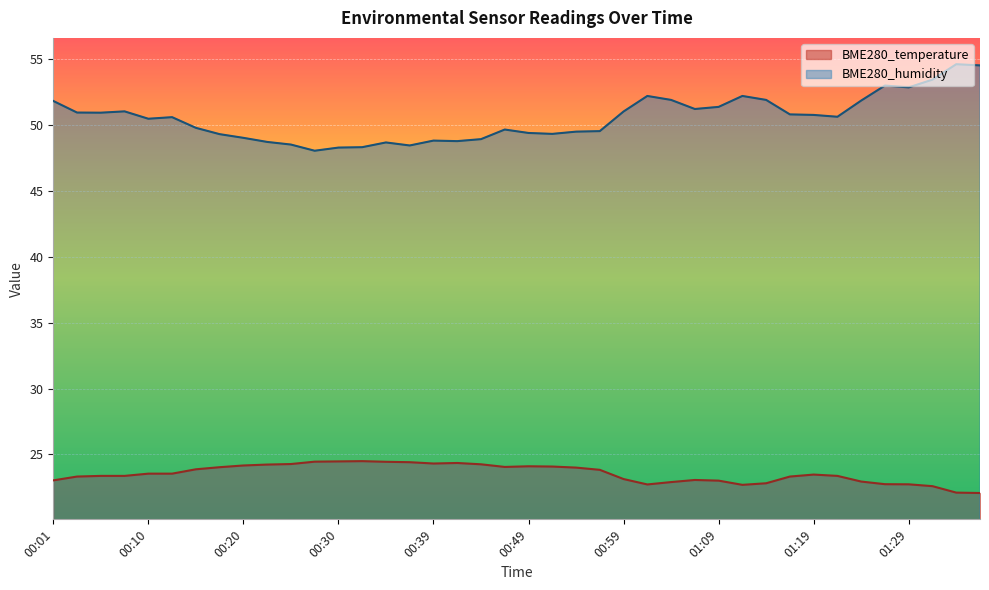

Rank the categories by BME280_humidity value from lowest to highest.

00:27, 00:30, 00:32, 00:37, 00:25, 00:35, 00:22, 00:42, 00:39, 00:44, 00:20, 00:18, 00:52, 00:49, 00:54, 00:56, 00:47, 00:15, 00:10, 00:13, 01:22, 01:19, 01:16, 00:05, 00:03, 00:59, 00:08, 01:06, 01:09, 00:01, 01:24, 01:04, 01:13, 01:01, 01:11, 01:29, 01:27, 01:32, 01:37, 01:35